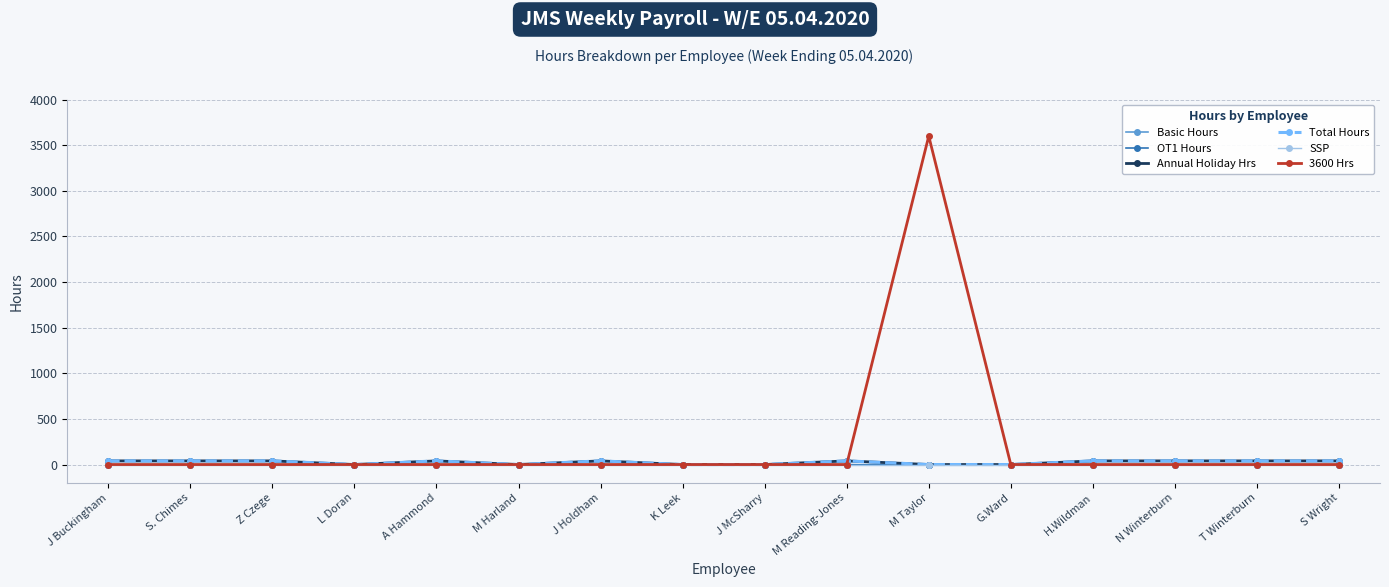

What is the difference between the maximum and minimum values in the 3600 Hrs series?

3600